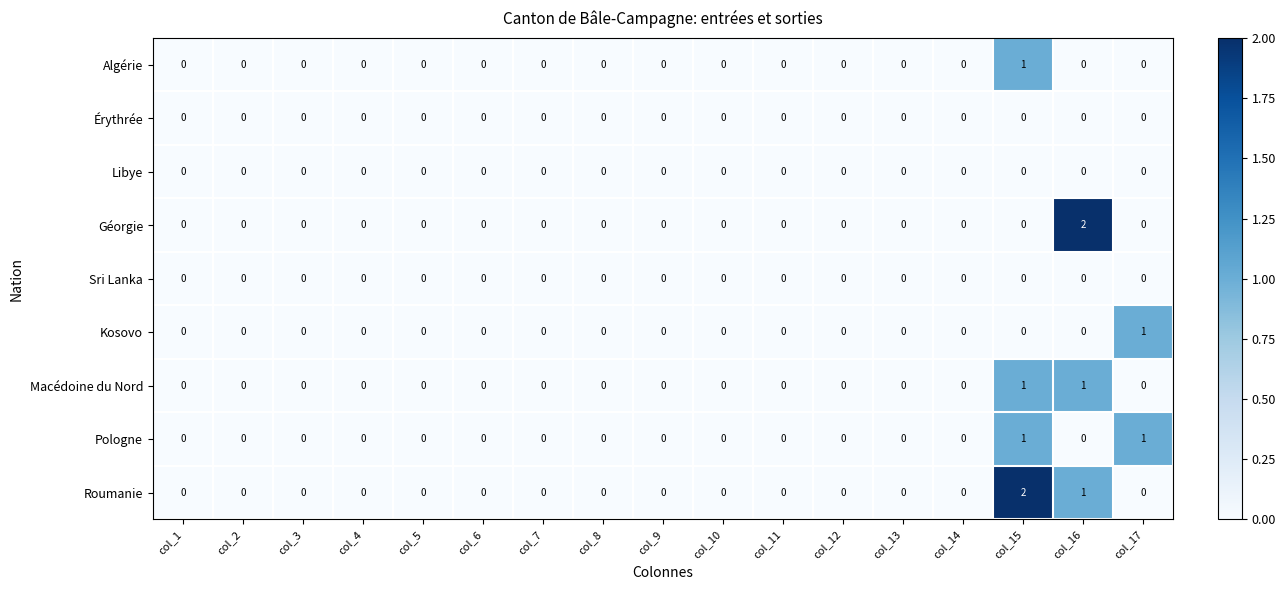

What is the total value across all series at col_16?

4